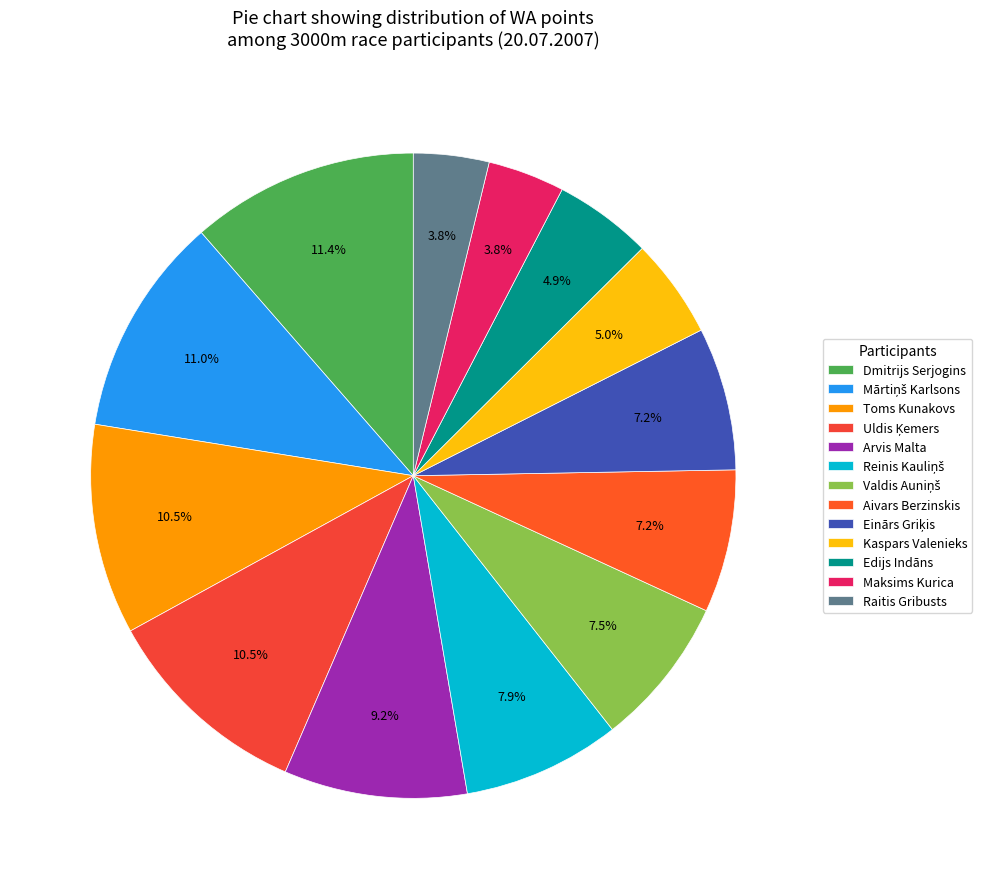

How many segments does this pie chart have?

13